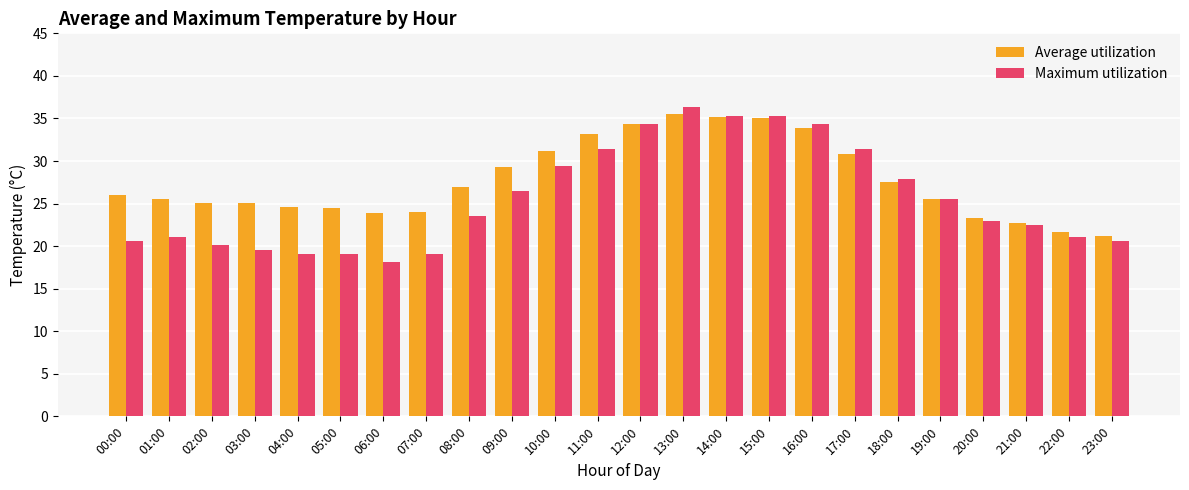

What is the difference between the maximum and minimum values in the Average utilization series?

14.3